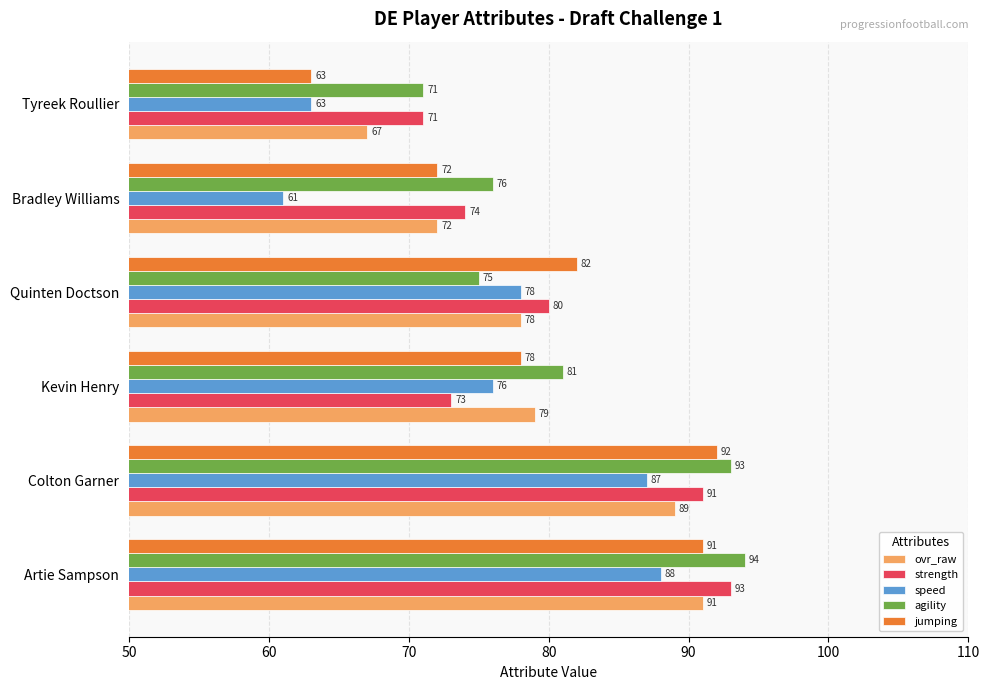

Rank the series at Kevin Henry from highest to lowest value.

agility, ovr_raw, jumping, speed, strength